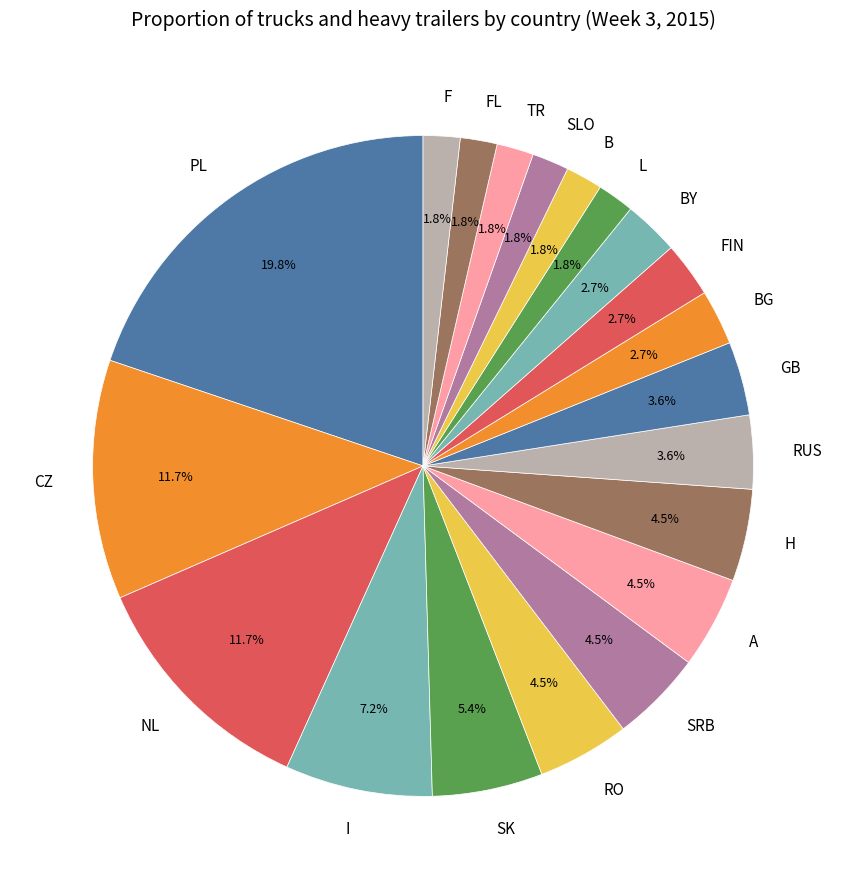

To the nearest percent, what is the average slice percentage?

5%